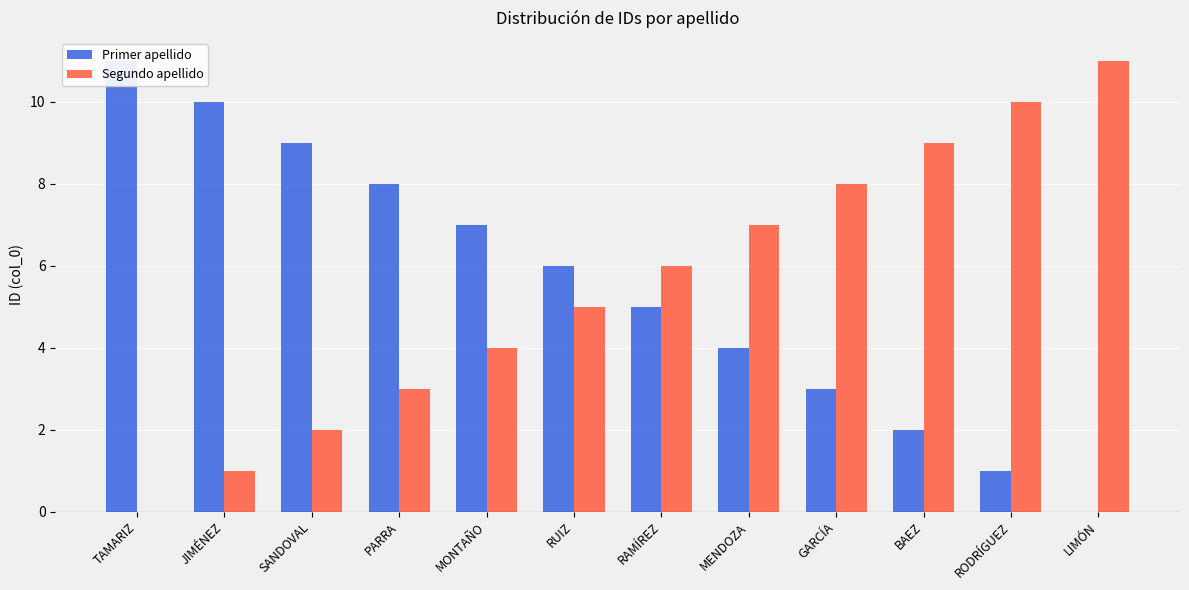

At which category is the sum across all series the highest?

TAMARIZ